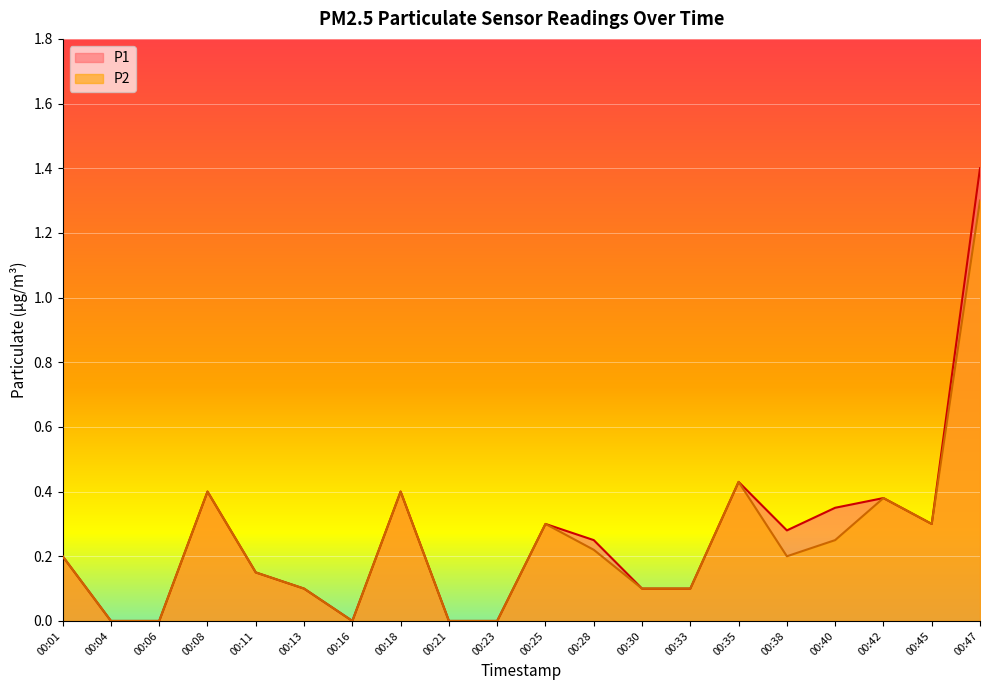

Is it true that P1 equals 0.2 at 00:25?

False